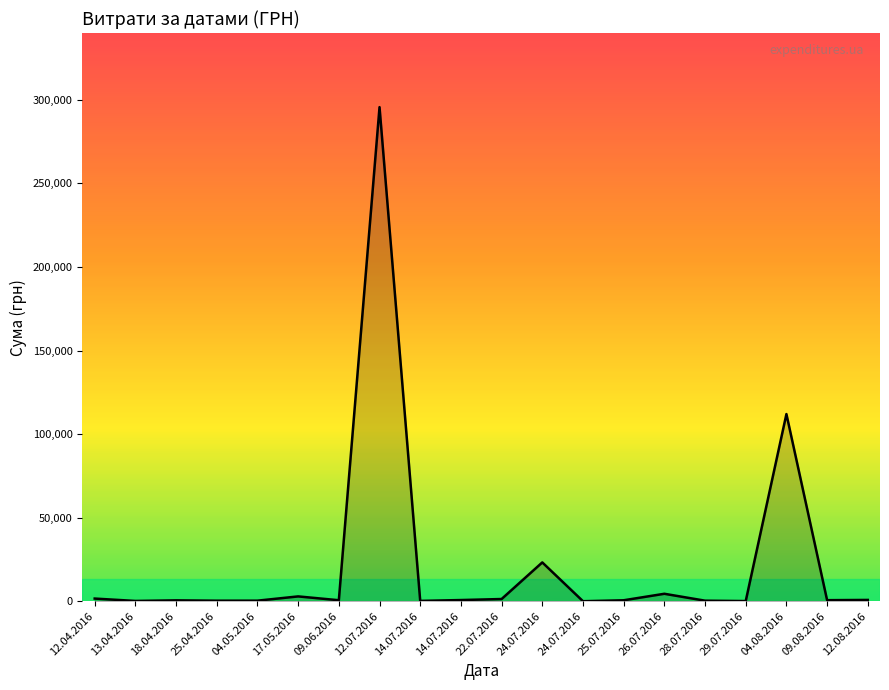

What is the difference between the values at 09.08.2016 and 12.04.2016?

959.2